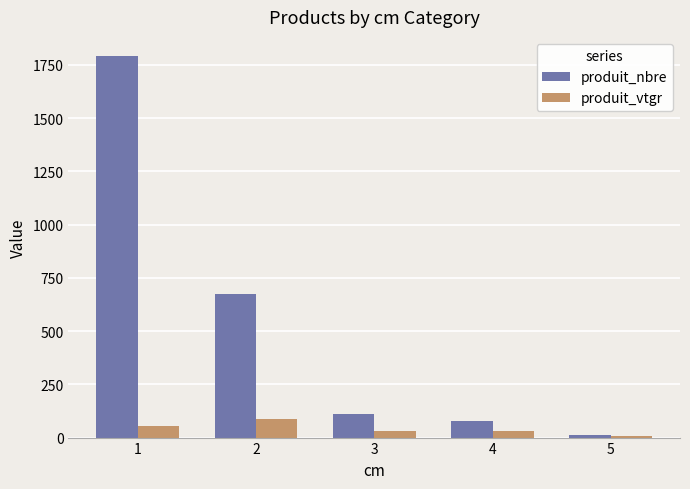

Which series changed the most between 1 and 4?

produit_nbre